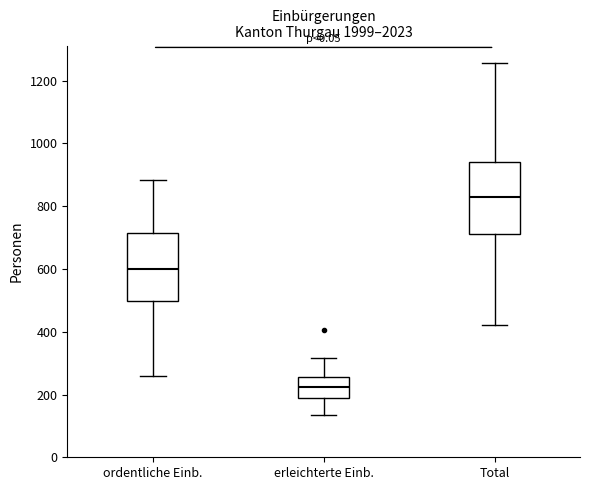

Reading left to right, transcribe this box plot: for each box, give where its median line is, the range the box spans, and where its two whiskers end, as read against the y-axis. The values are not printed on the chart, so give them approximately, as read against the axis.

ordentliche Einb.: median 600, box 500 to 720, whiskers 260 to 880
erleichterte Einb.: median 220, box 200 to 260, whiskers 140 to 320
Total: median 820, box 720 to 940, whiskers 420 to 1260